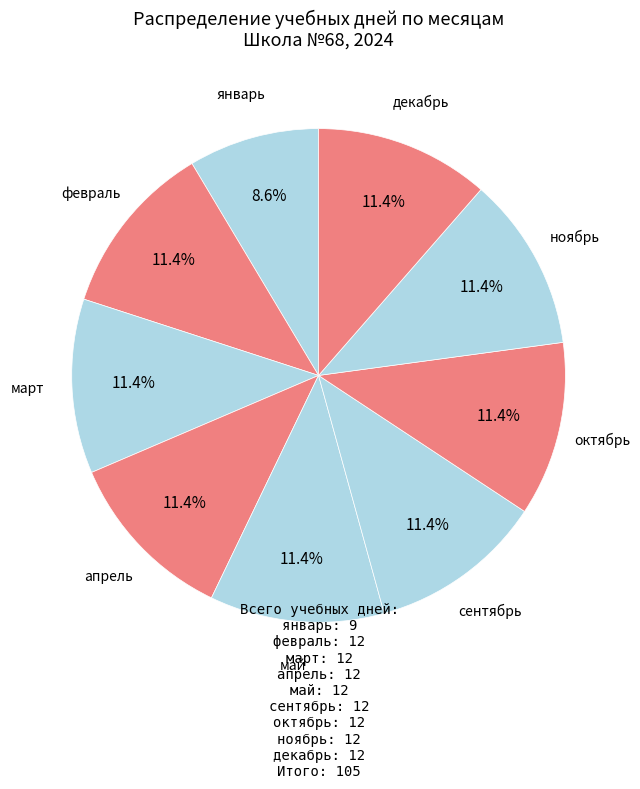

Which category has the smallest portion of the pie?

январь